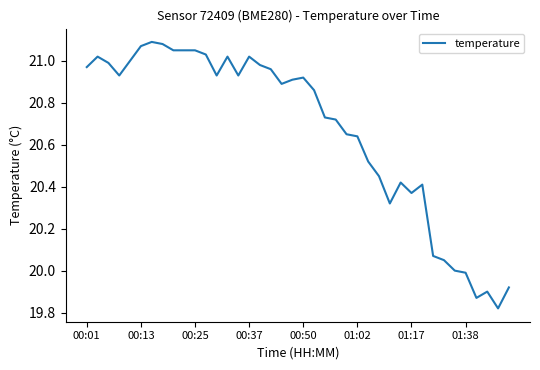

What is the sum of all values?

826.6